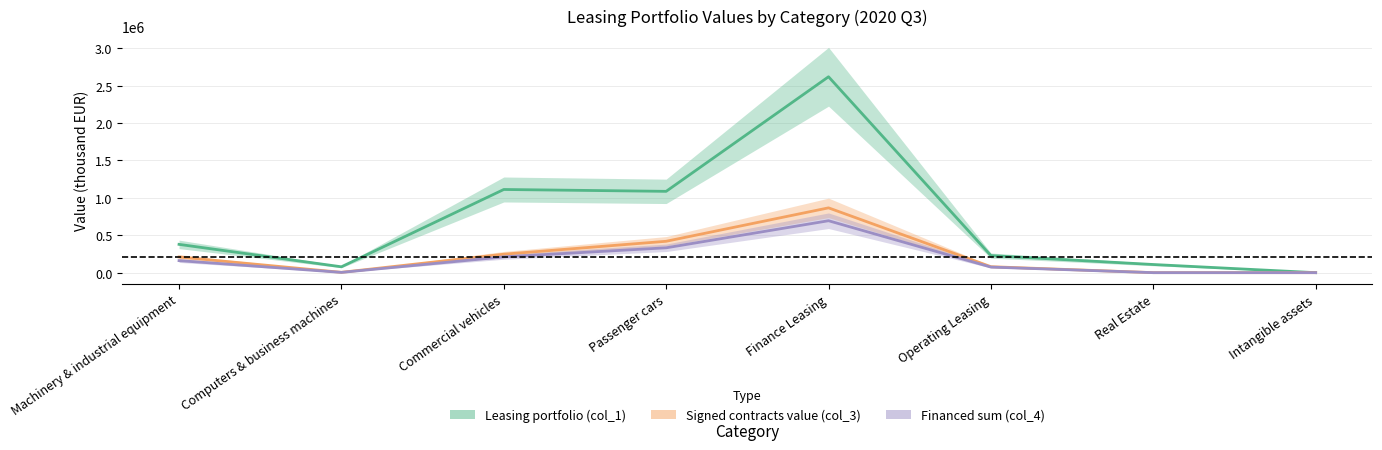

At which category does Signed contracts value (col_3) reach its first local valley?

Computers & business machines